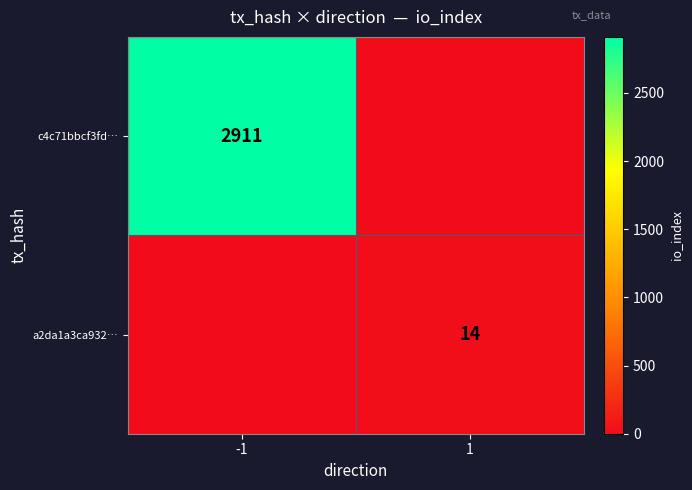

Is it true that a2da1a3ca932… equals 14 at 1?

True